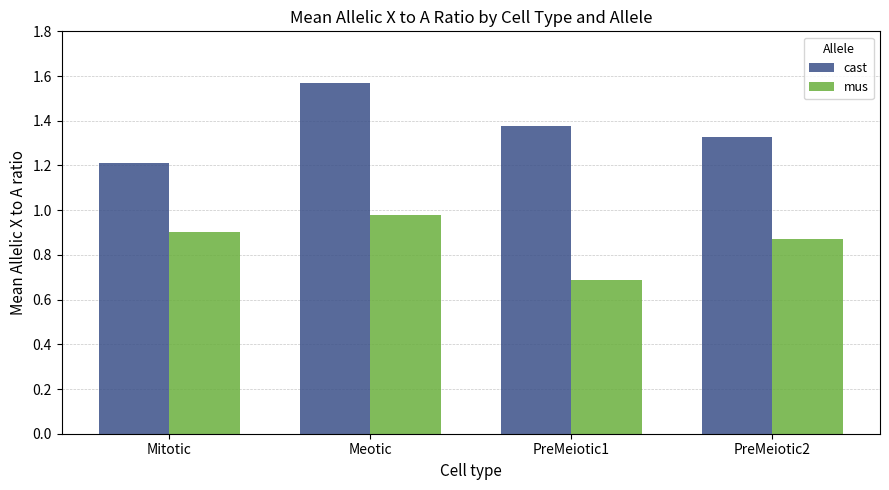

Is the value of mus at Mitotic greater than the value of cast at Meotic?

No